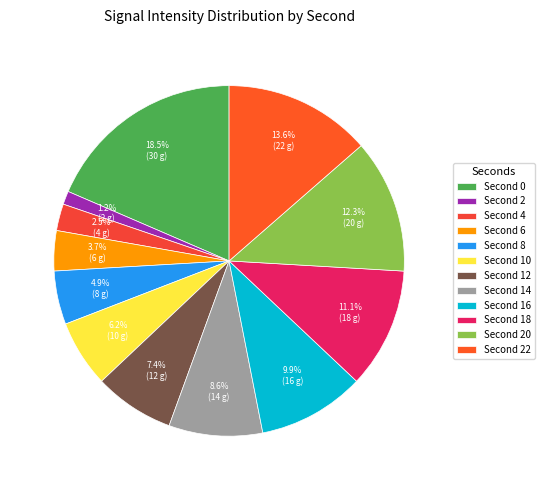

How many slices are in this pie chart?

12